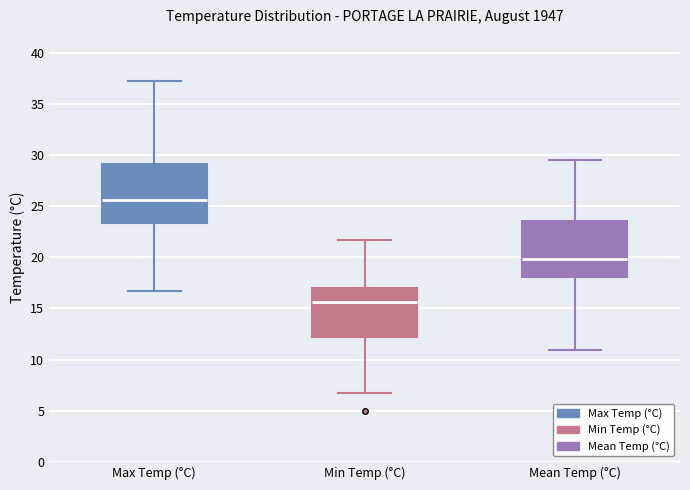

Reading left to right, transcribe this box plot: for each box, give where its median line is, the range the box spans, and where its two whiskers end, as read against the y-axis. The values are not printed on the chart, so give them approximately, as read against the axis.

Max Temp (°C): median 25.5, box 23.5 to 29.0, whiskers 16.5 to 37.0
Min Temp (°C): median 15.5, box 12.0 to 17.0, whiskers 6.5 to 21.5
Mean Temp (°C): median 20.0, box 18.0 to 23.5, whiskers 11.0 to 29.5